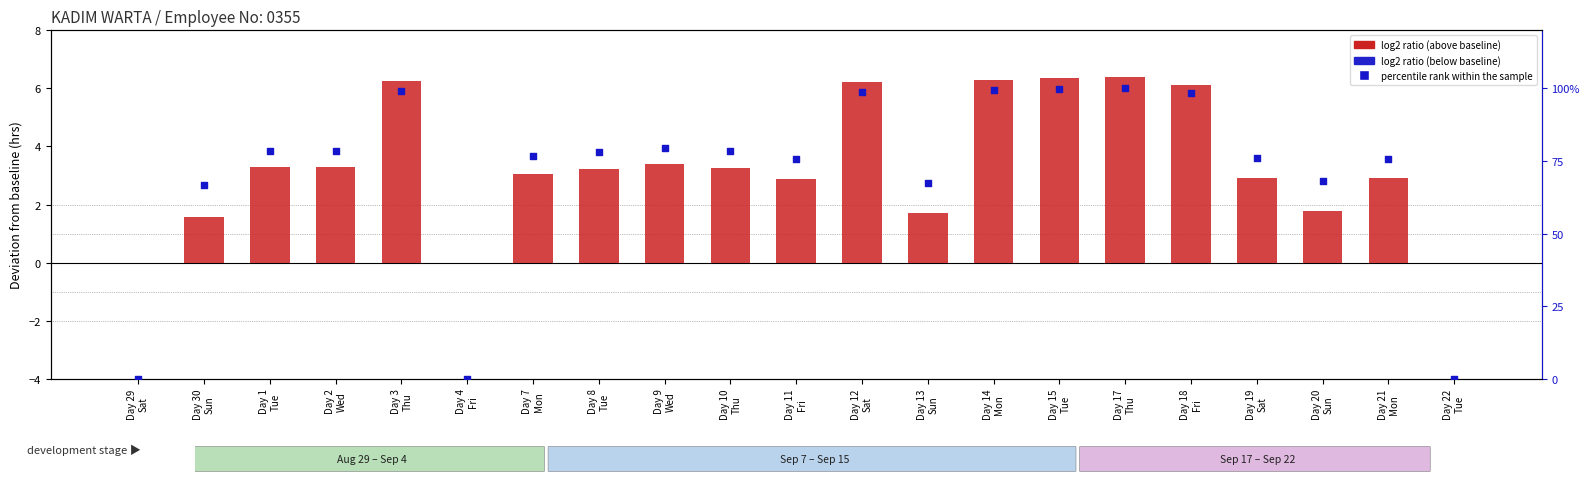

Is the value of log2 ratio analog (deviation from baseline) at Day 19
Sat greater than the value of percentile rank within the sample at Day 30
Sun?

No